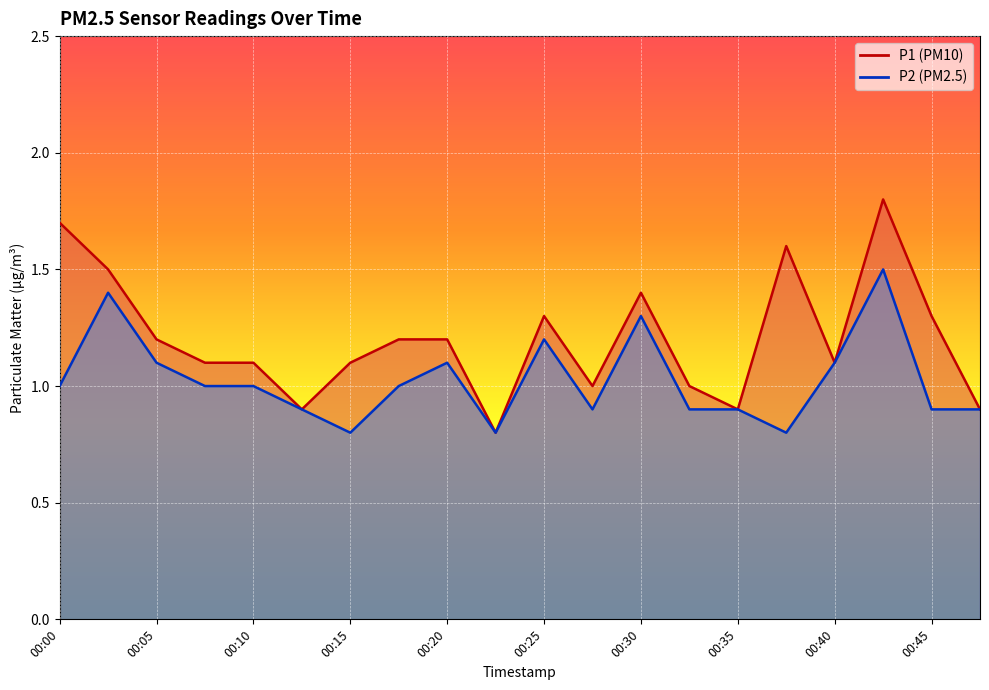

How many interior local valleys does the P2 series have?

4